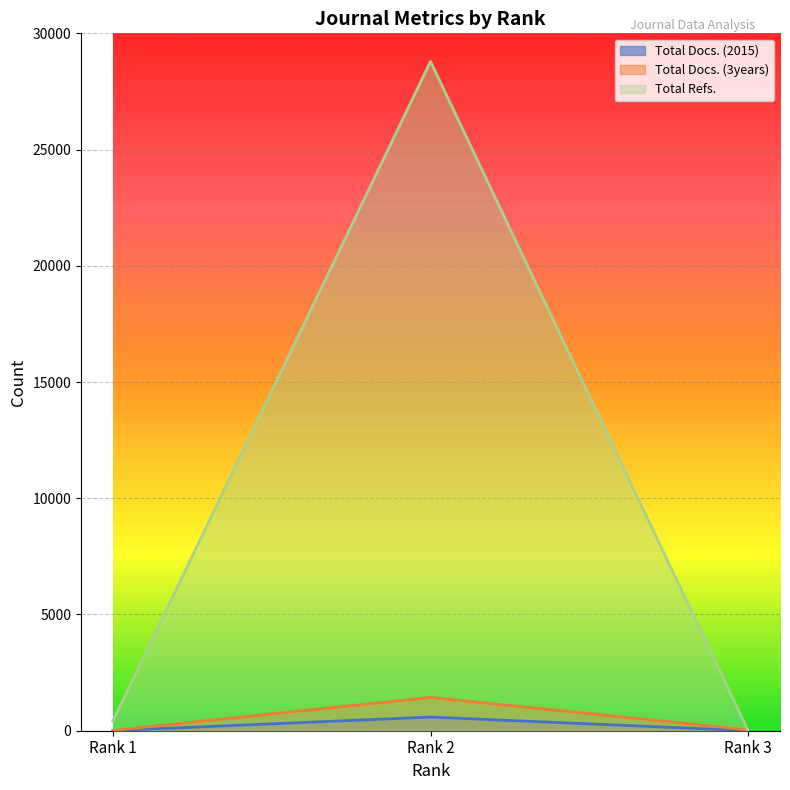

Rank the series at Rank 1 from highest to lowest value.

Total Refs., Total Docs. (3years), Total Docs. (2015)